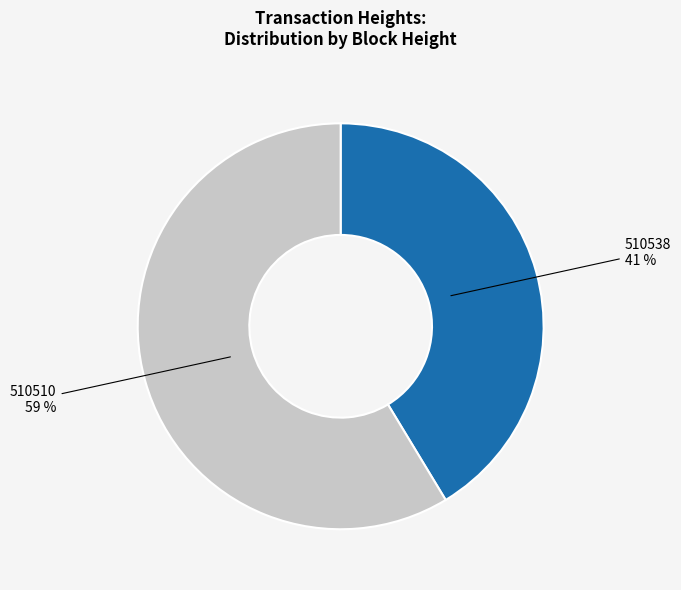

How many slices are in this pie chart?

2